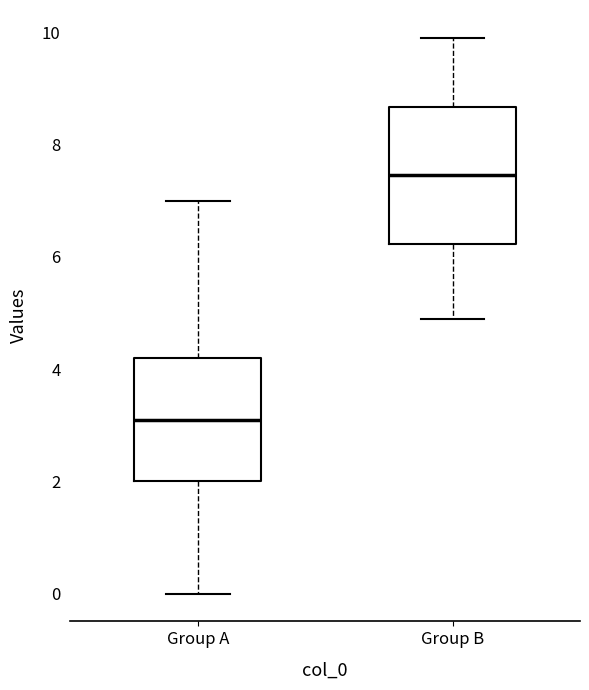

Where is the upper edge of the box for Group B on the y-axis? The values are not printed on the chart, so give them approximately, as read against the axis.

8.6